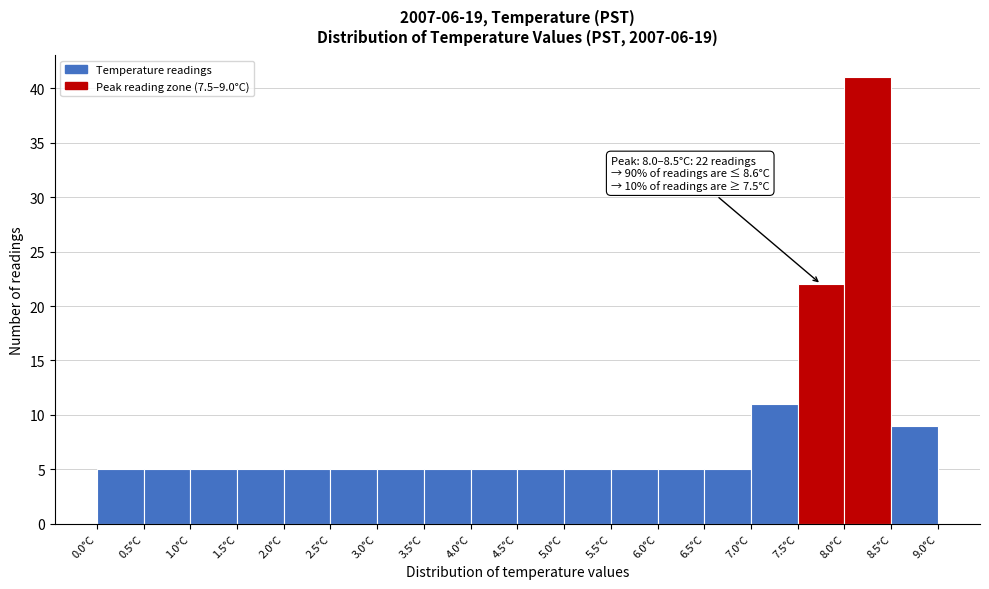

Over which range of the x-axis is the bar tallest?

8.0 to 8.5